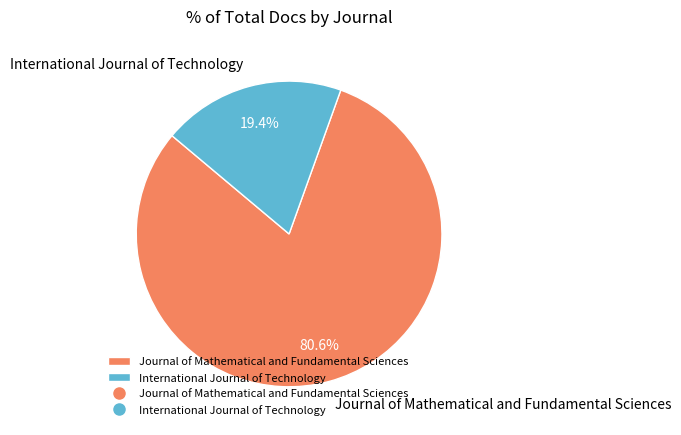

Rank the categories by value from highest to lowest.

Journal of Mathematical and Fundamental Sciences, International Journal of Technology